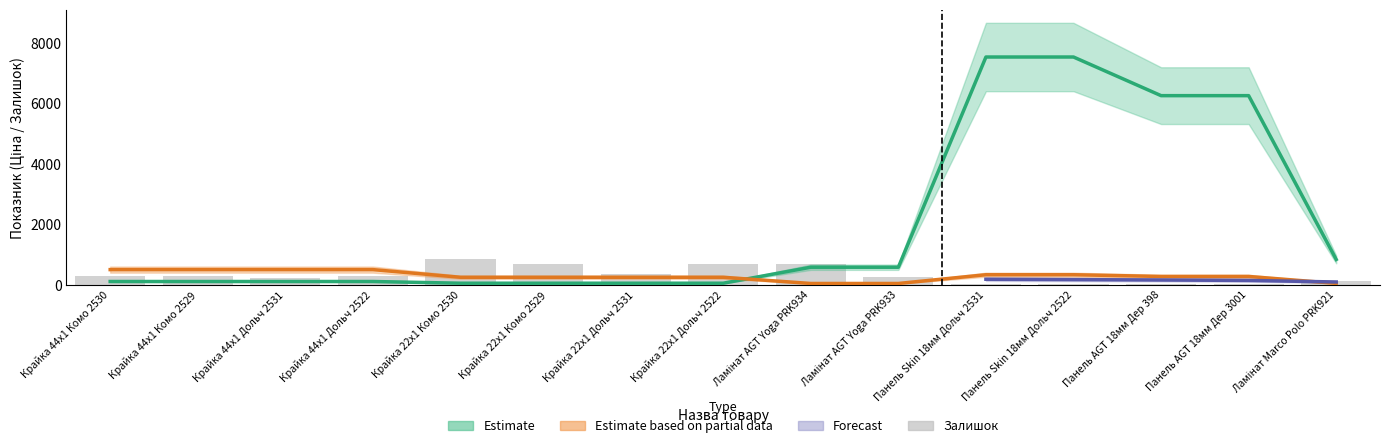

What is the difference between the Залишок values at Панель Skin 18мм Дольч 2522 and Крайка 22x1 Дольч 2522?

687.0